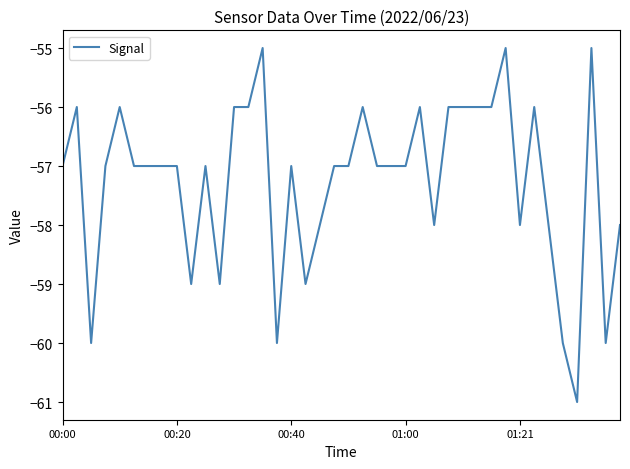

What is the difference between the maximum and minimum values?

6